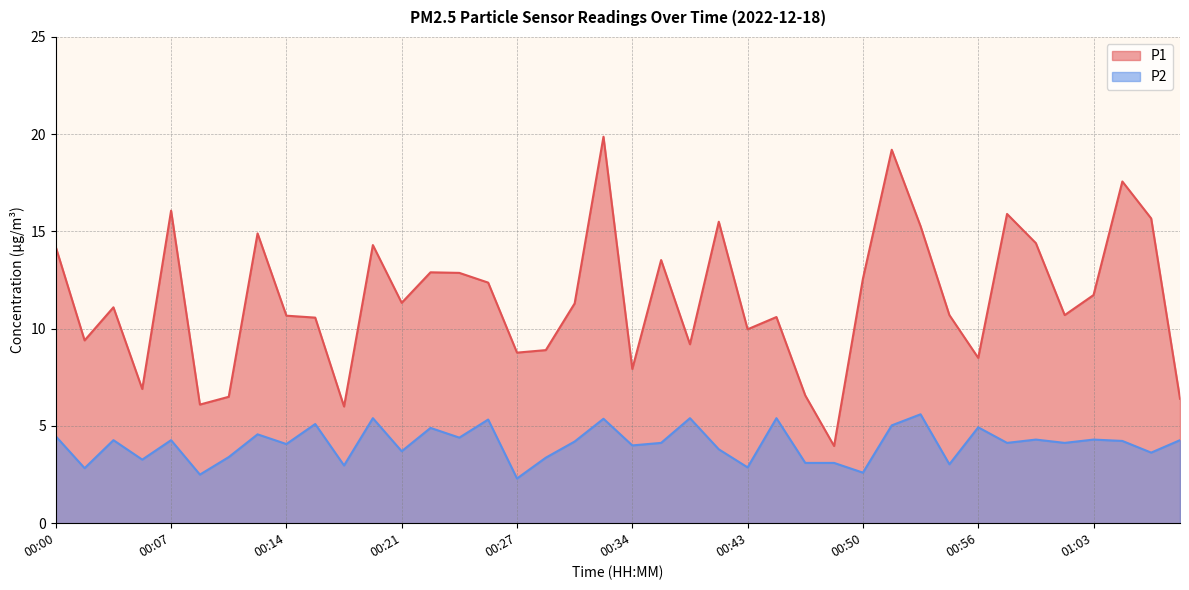

At which category does P2 reach its first local peak?

00:04